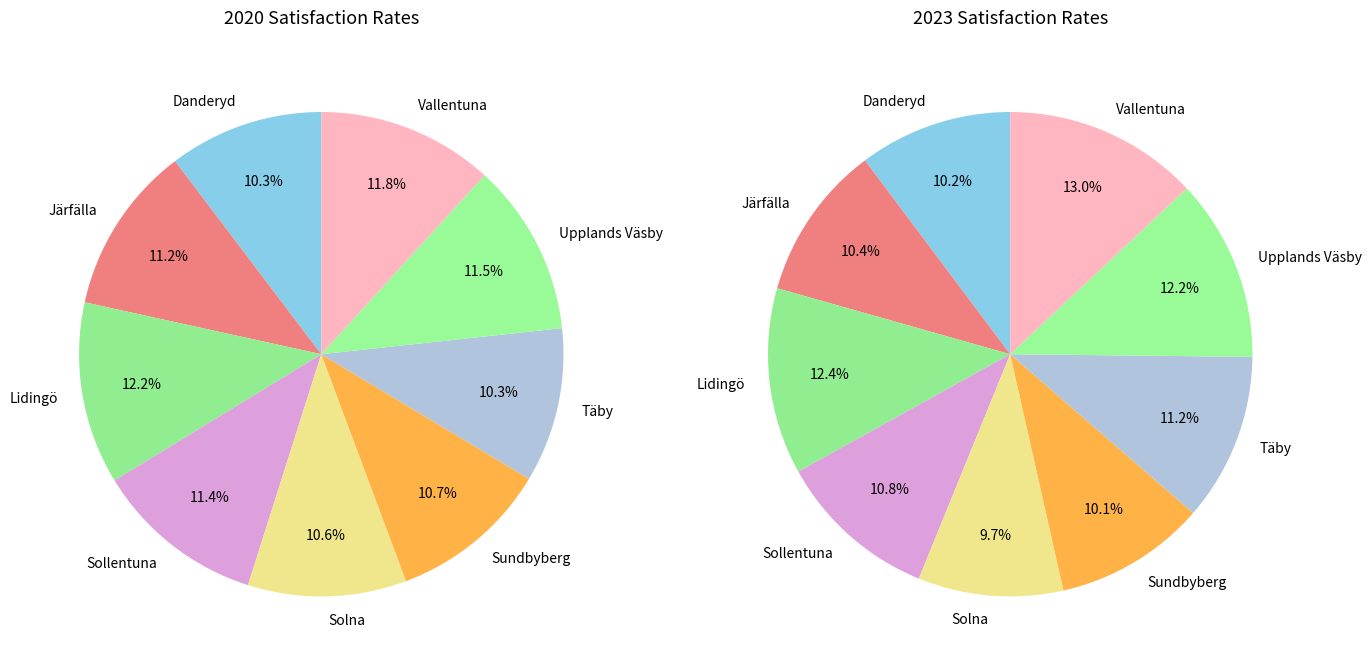

Does Täby account for over 50% of the chart?

No